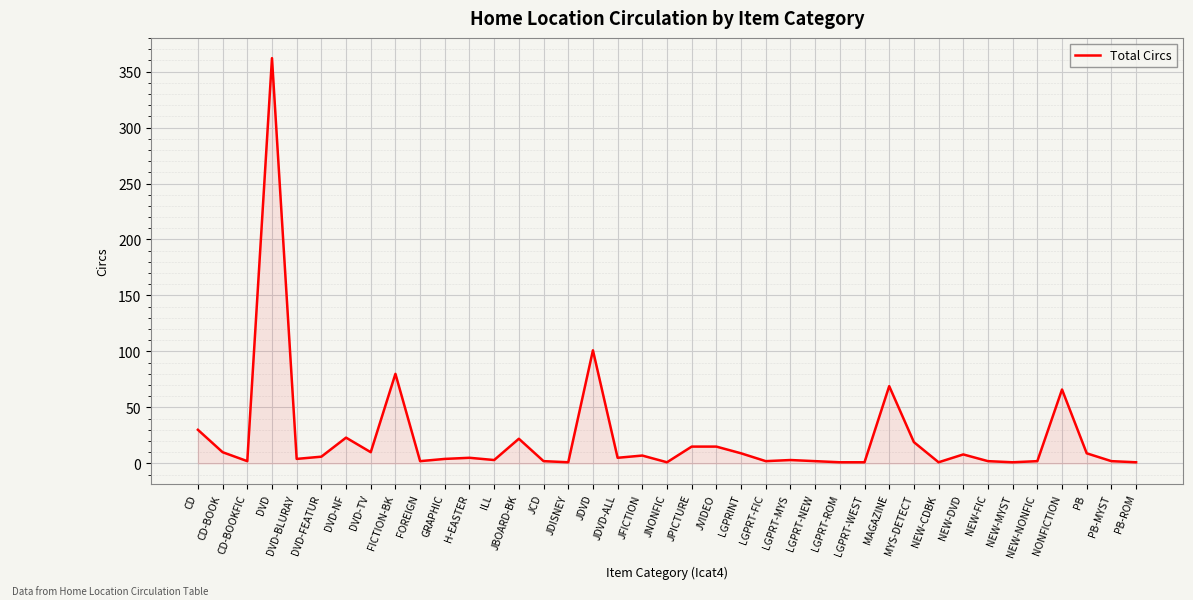

What position from the right is LGPRINT?

17